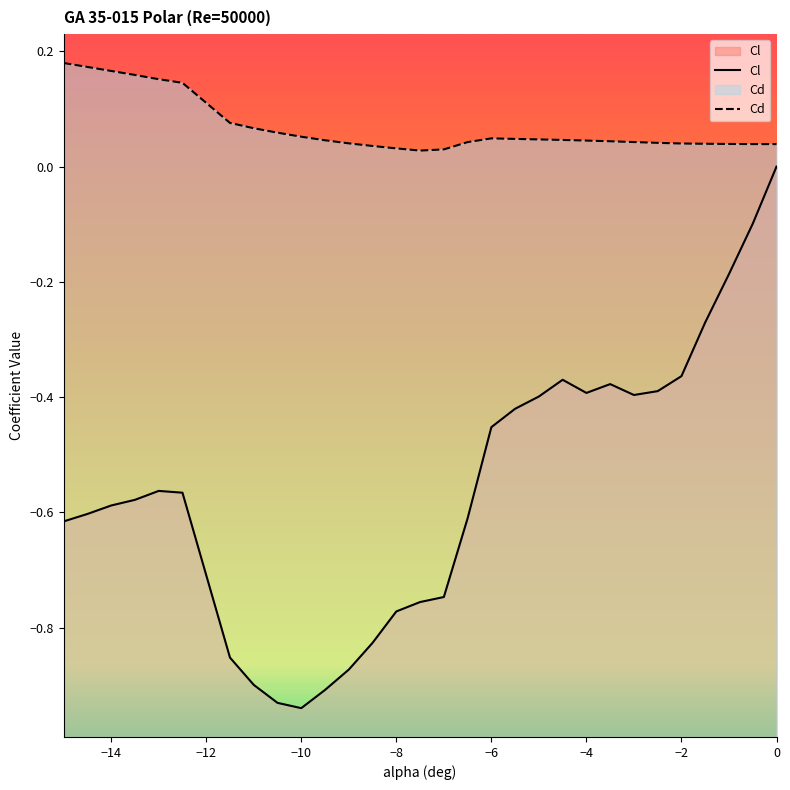

How many lines are shown in the chart?

2